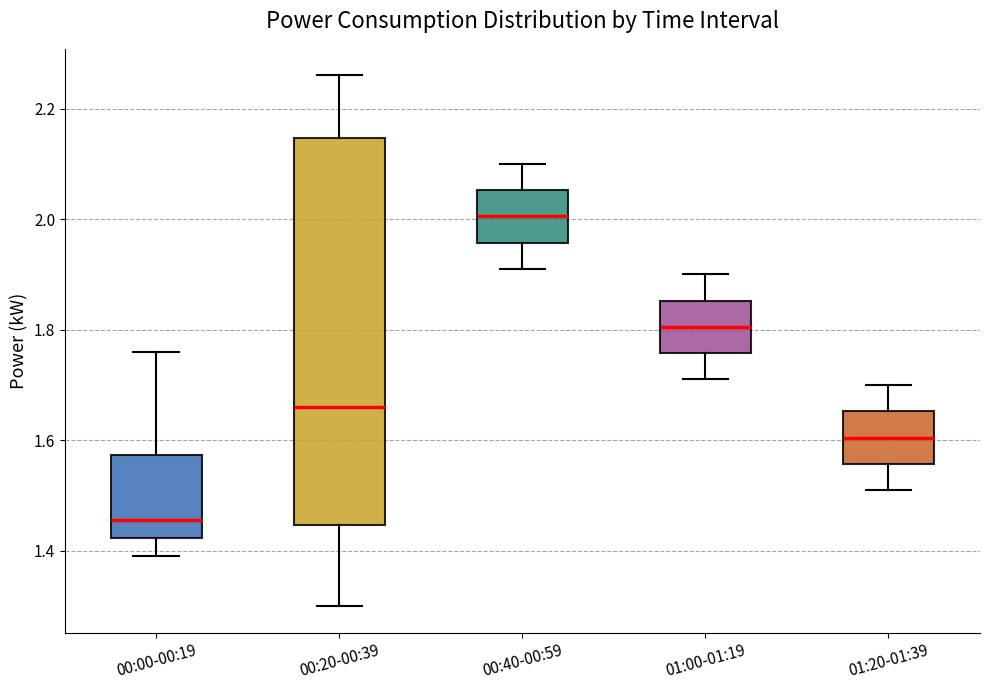

Reading left to right, read every box against the y-axis: the position of its median line, the range the box covers, and the ends of its whiskers. The values are not printed on the chart, so give them approximately, as read against the axis.

00:00-00:19: median 1.46, box 1.42 to 1.58, whiskers 1.40 to 1.76
00:20-00:39: median 1.66, box 1.44 to 2.14, whiskers 1.30 to 2.26
00:40-00:59: median 2.00, box 1.96 to 2.06, whiskers 1.92 to 2.10
01:00-01:19: median 1.80, box 1.76 to 1.86, whiskers 1.72 to 1.90
01:20-01:39: median 1.60, box 1.56 to 1.66, whiskers 1.52 to 1.70